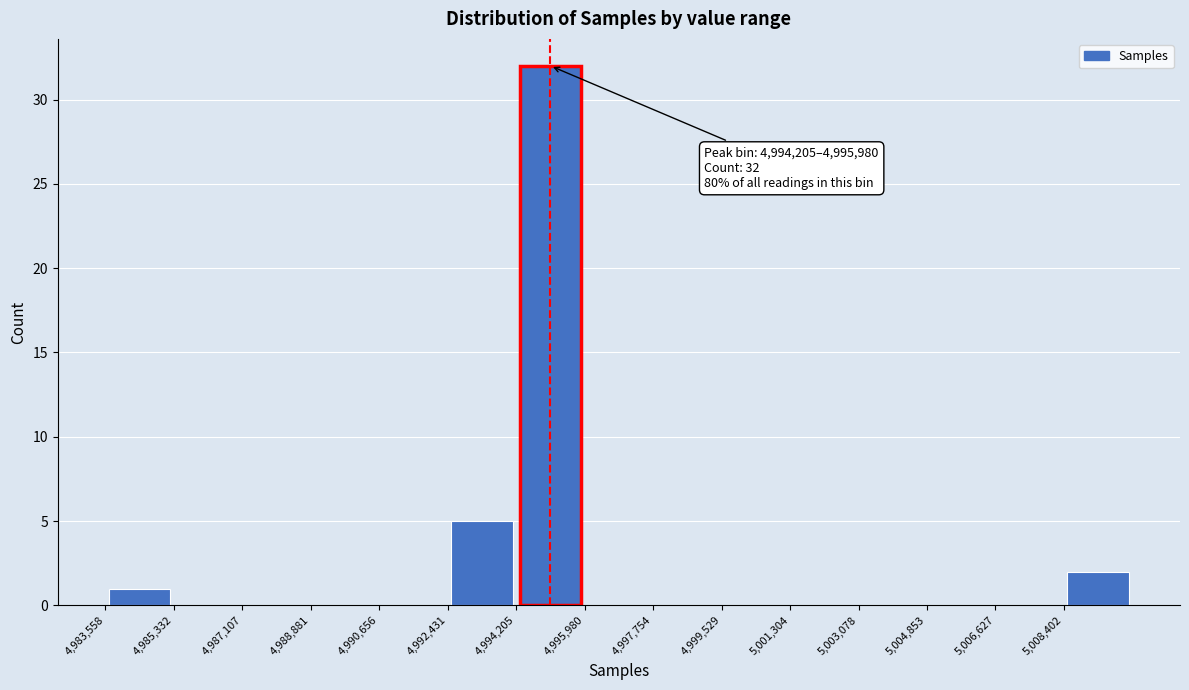

Over which range of the x-axis is the bar tallest?

4994200 to 4996000